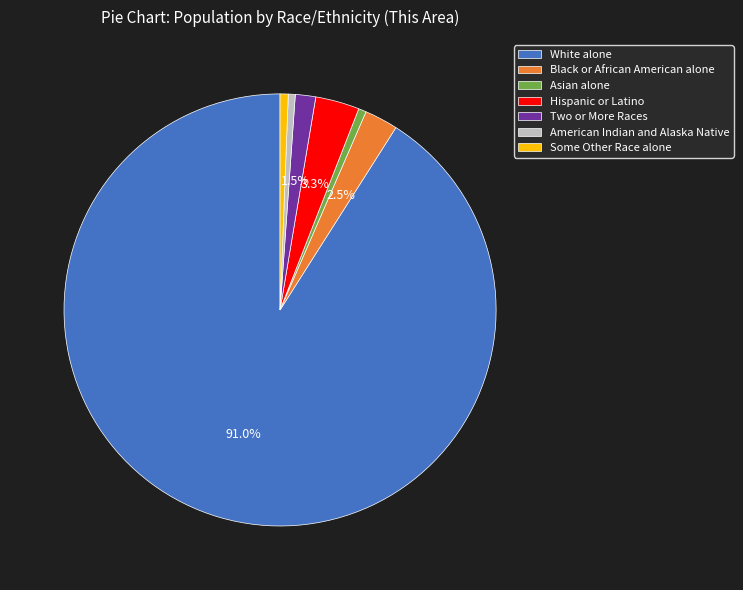

Which slice is the largest?

White alone